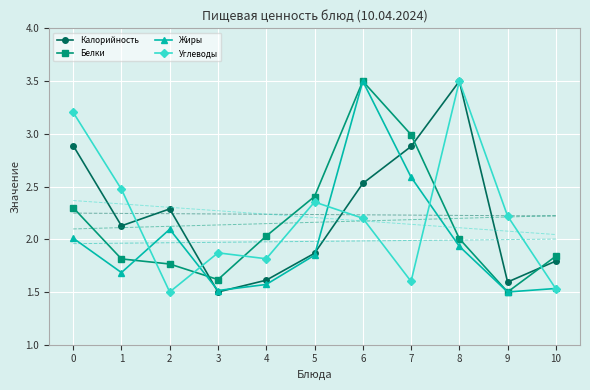

What is the sum of the Жиры values at 3 and 5?

3.4